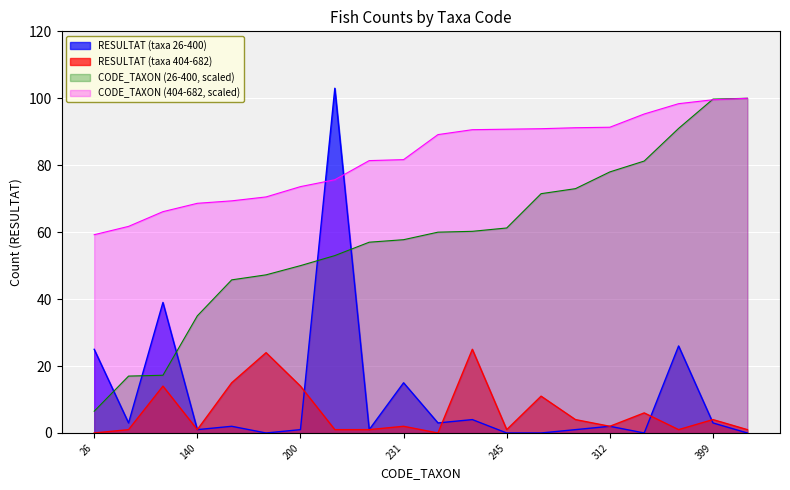

Between which two adjacent categories do RESULTAT_B and RESULTAT_A first intersect?

200 and 212